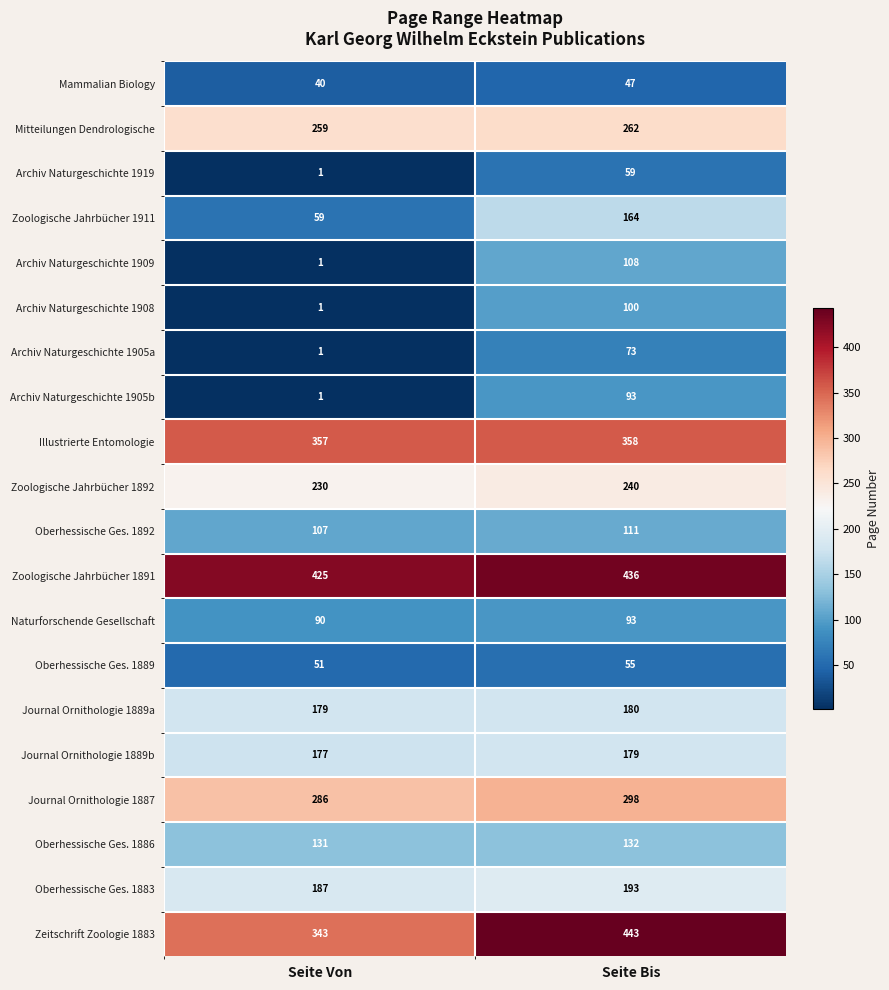

What is the difference between the maximum and minimum values in the Archiv Naturgeschichte 1905b series?

92